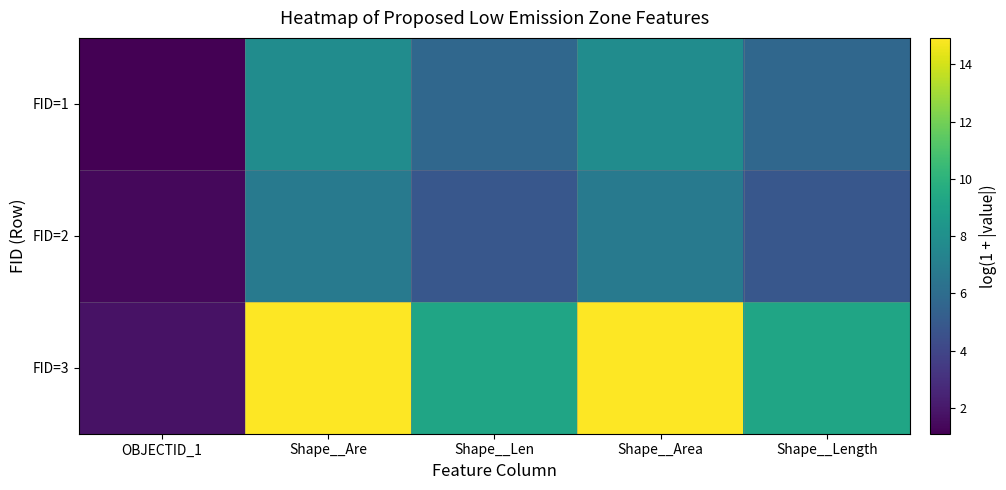

At which category is the sum across all series the highest?

Shape__Are